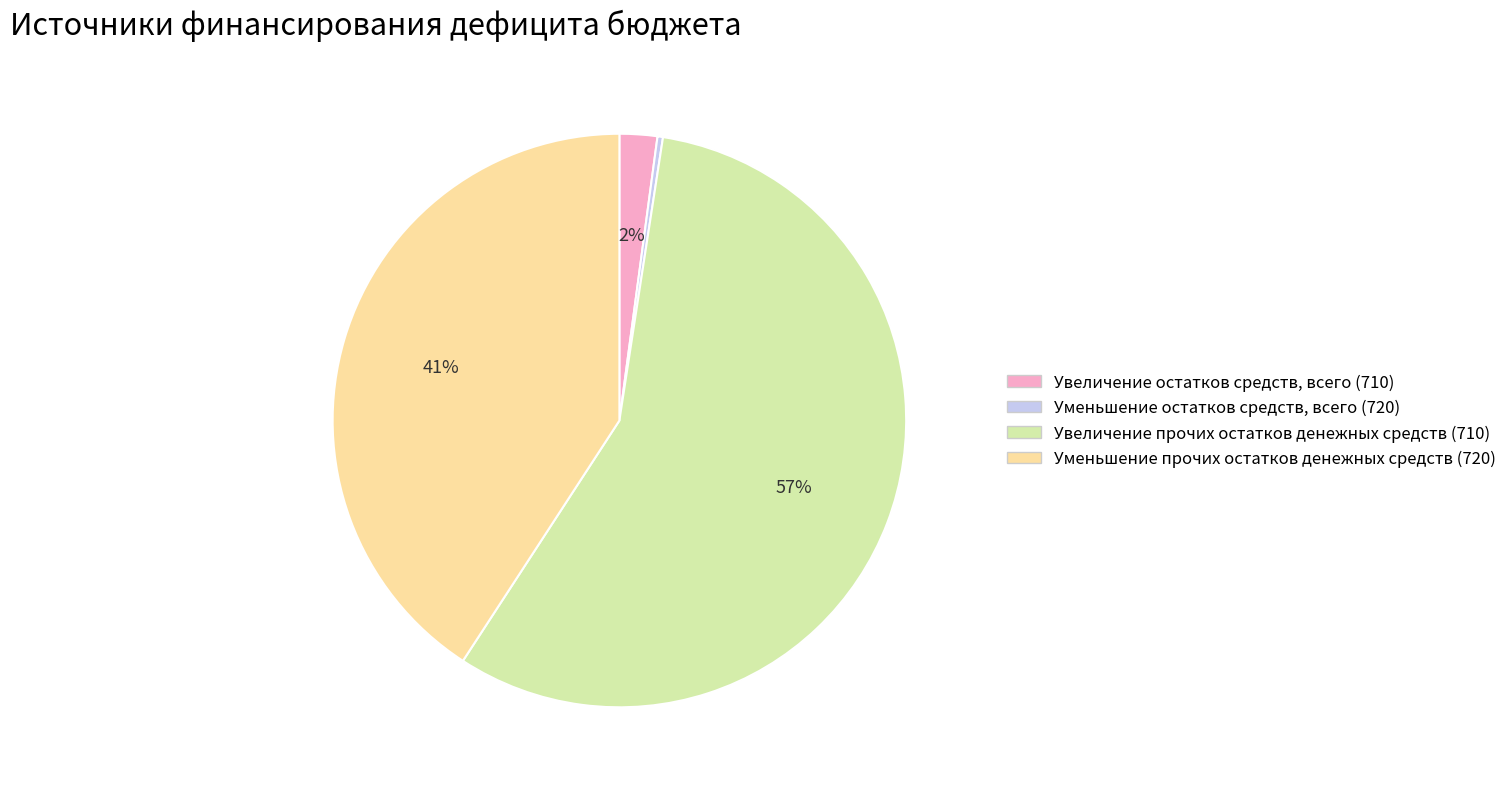

True or false: Увеличение прочих остатков денежных средств (710) accounts for 70% of the total.

False